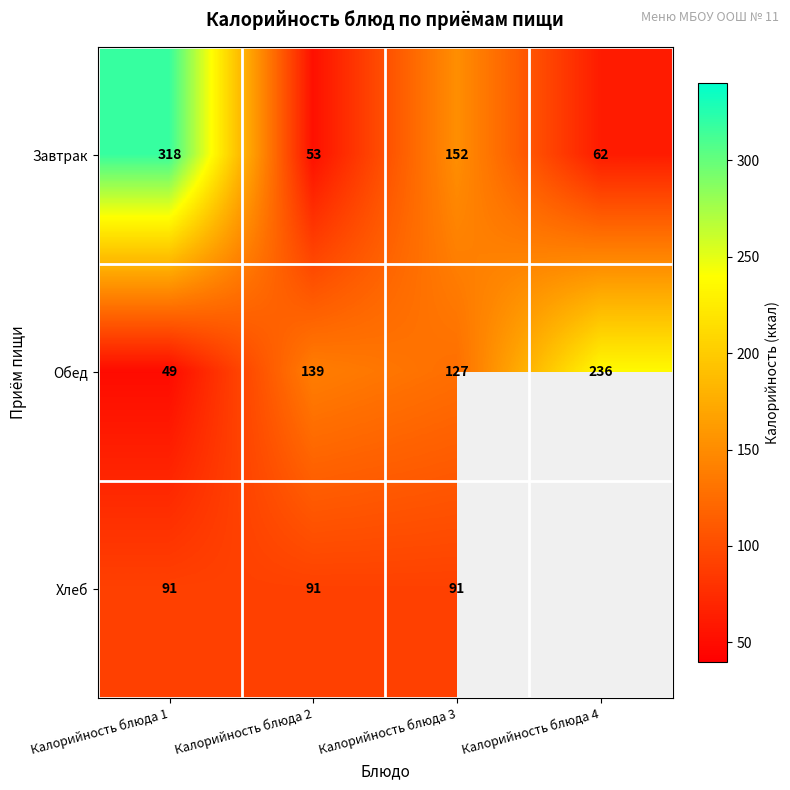

The value of Обед at Калорийность блюда 1 is 76. True or false?

False